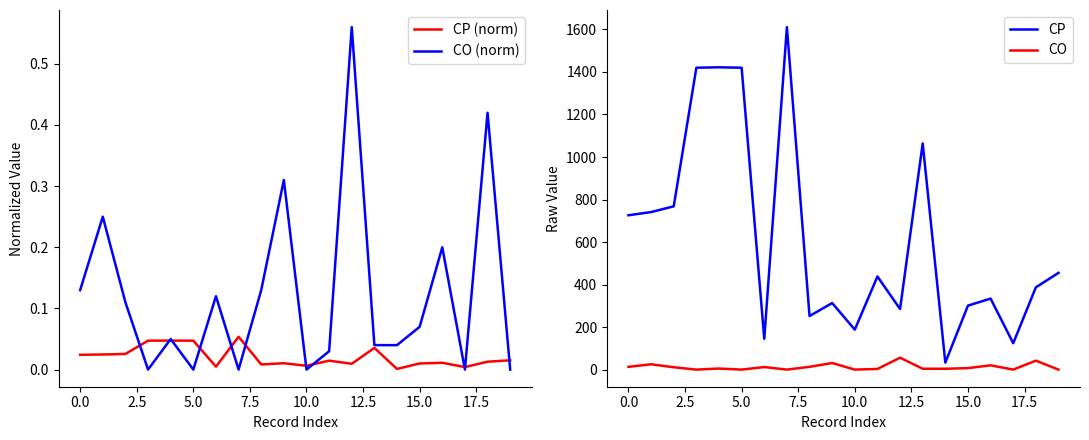

How many data points in CP are above 438?

9